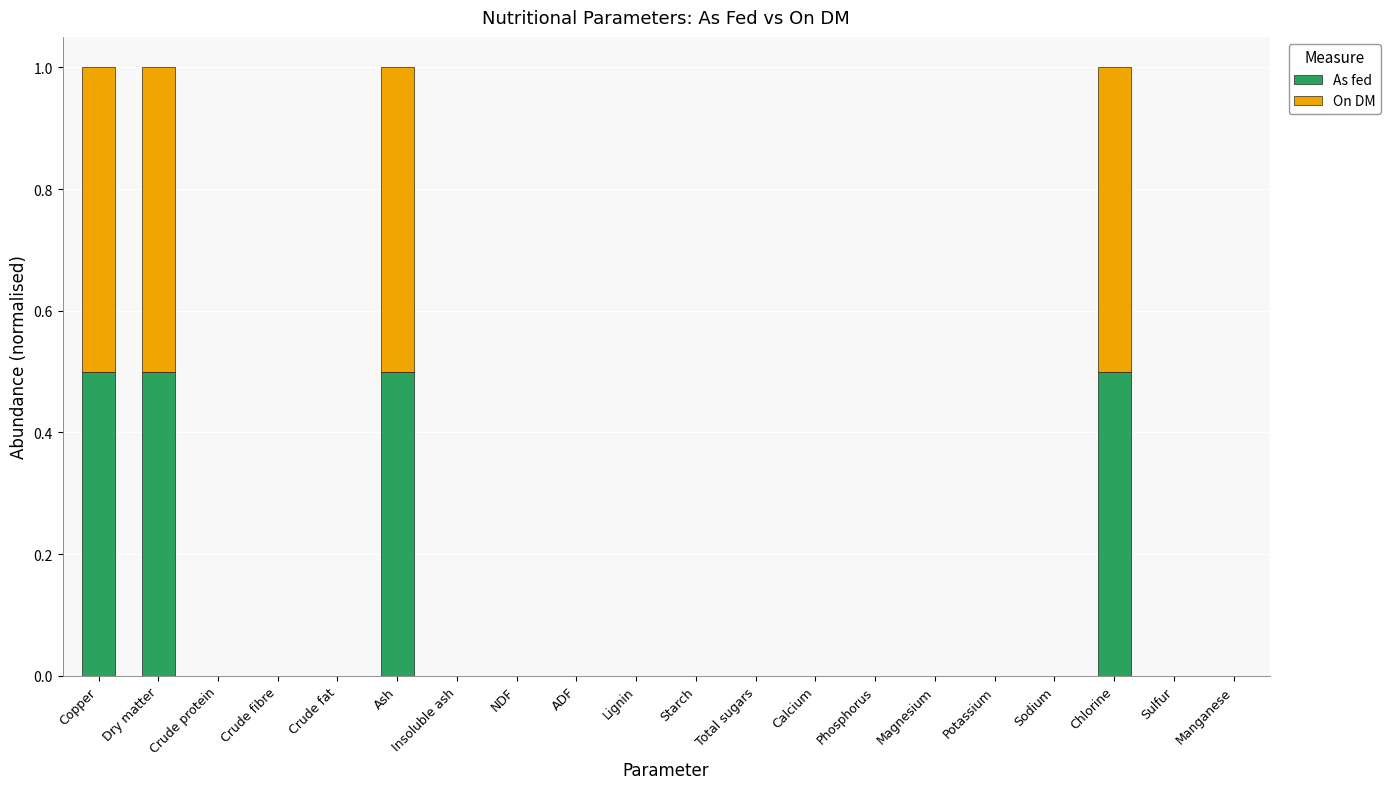

What is the maximum value for As fed?

0.5